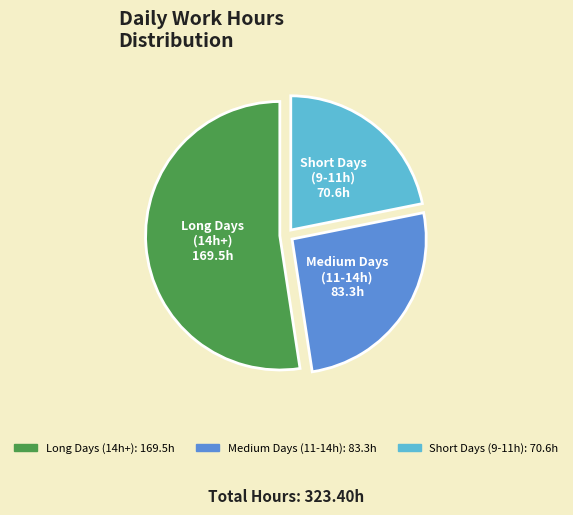

Does any single category account for the majority?

Yes